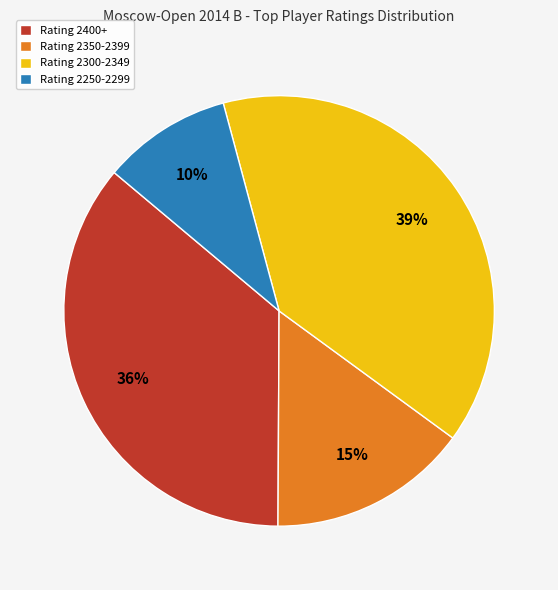

Does any single category account for the majority?

No